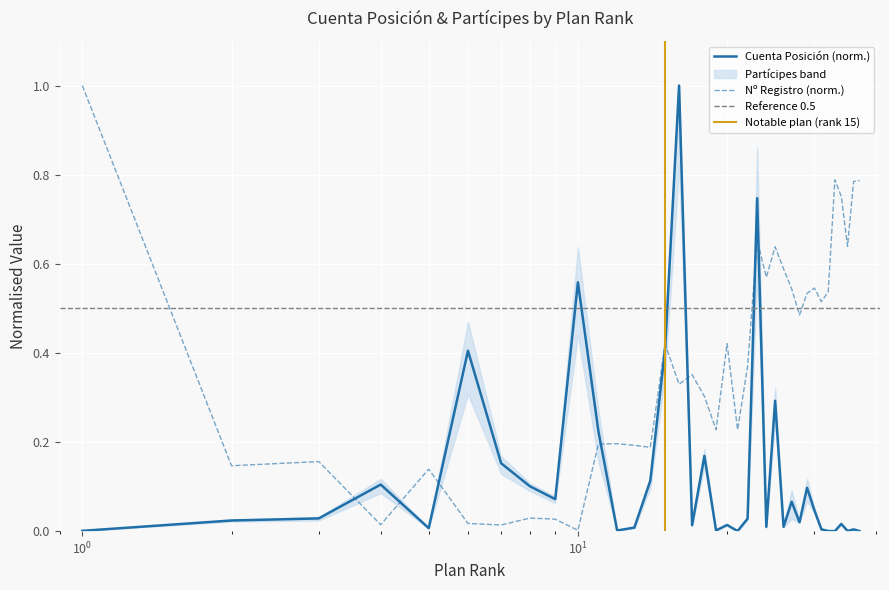

At which label is Cuenta Posición closest to 0?

33